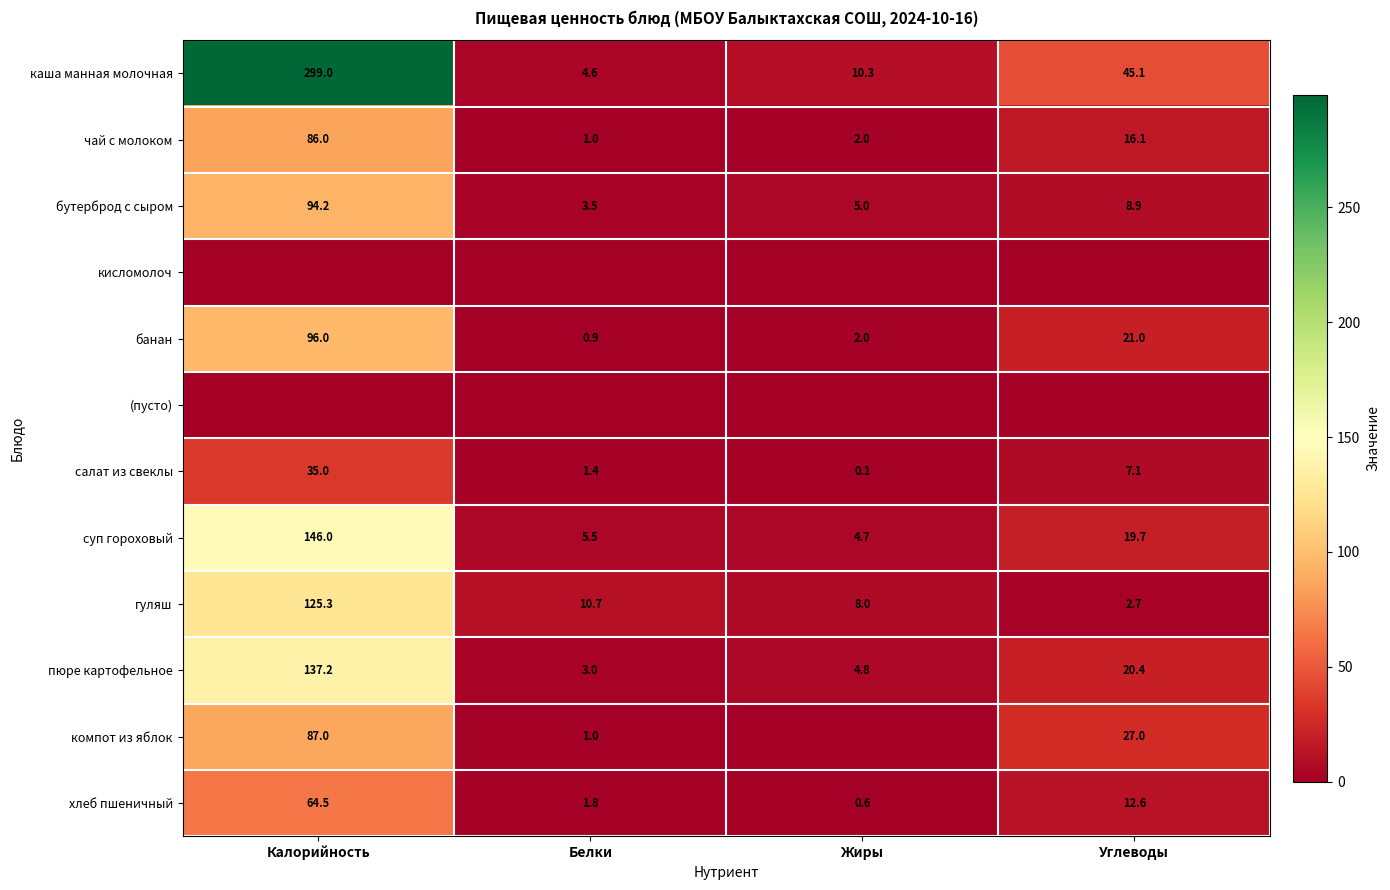

How many data points in бутерброд с сыром are above 8?

2